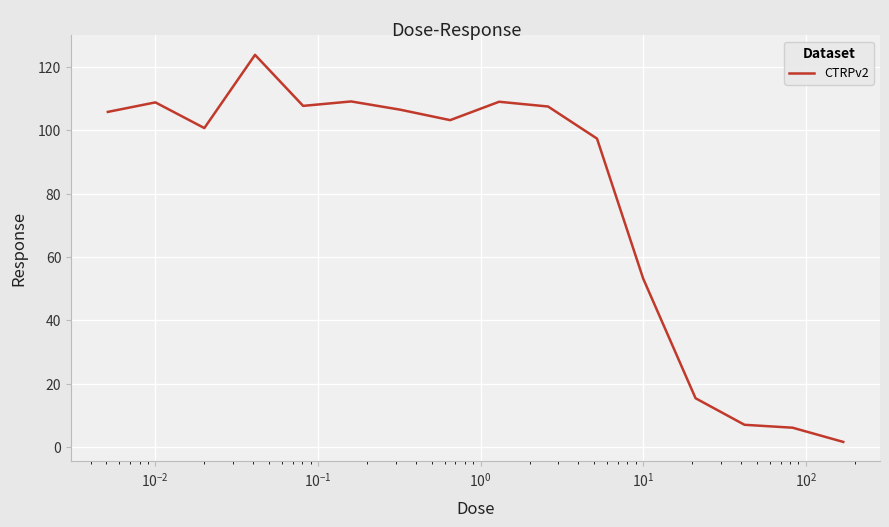

True or false: the data has more than 1 interior local peaks.

True